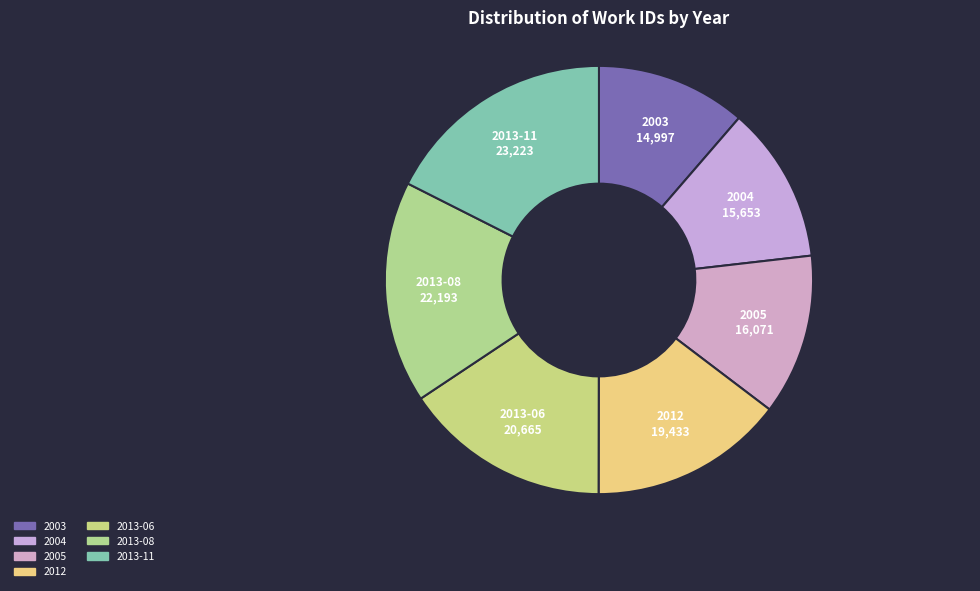

Does any single category account for the majority?

No